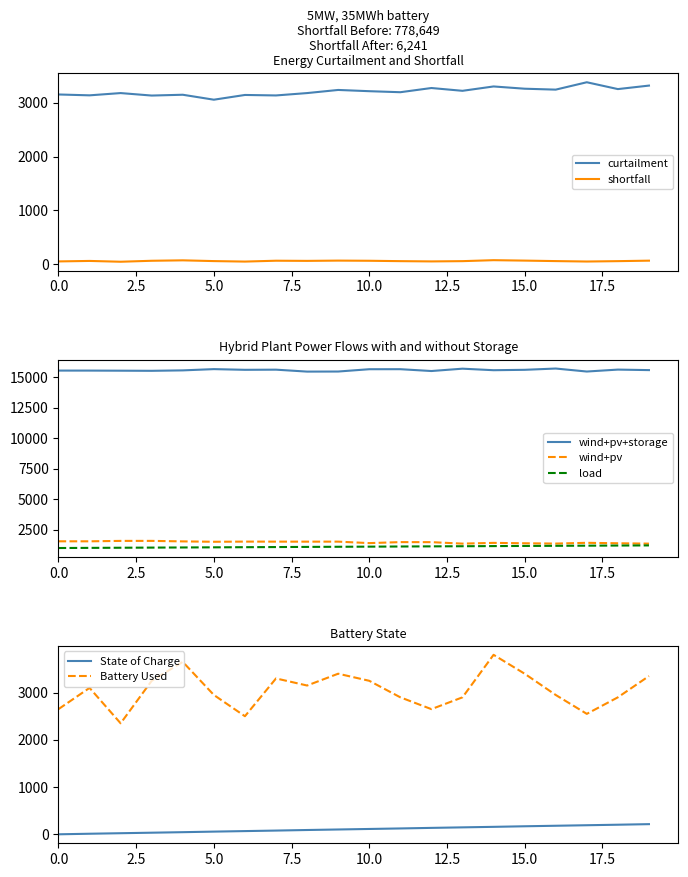

What is the minimum value for curtailment?

3056